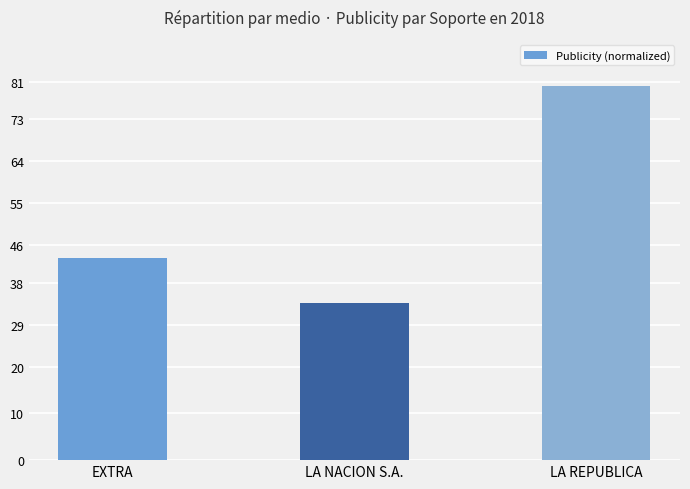

What value does the data have at LA REPUBLICA?

80.0